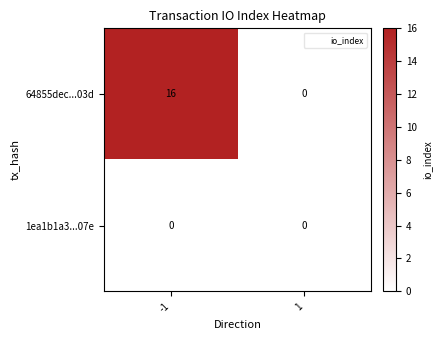

The 64855dec...03d series shows -11 at 1. True or false?

False